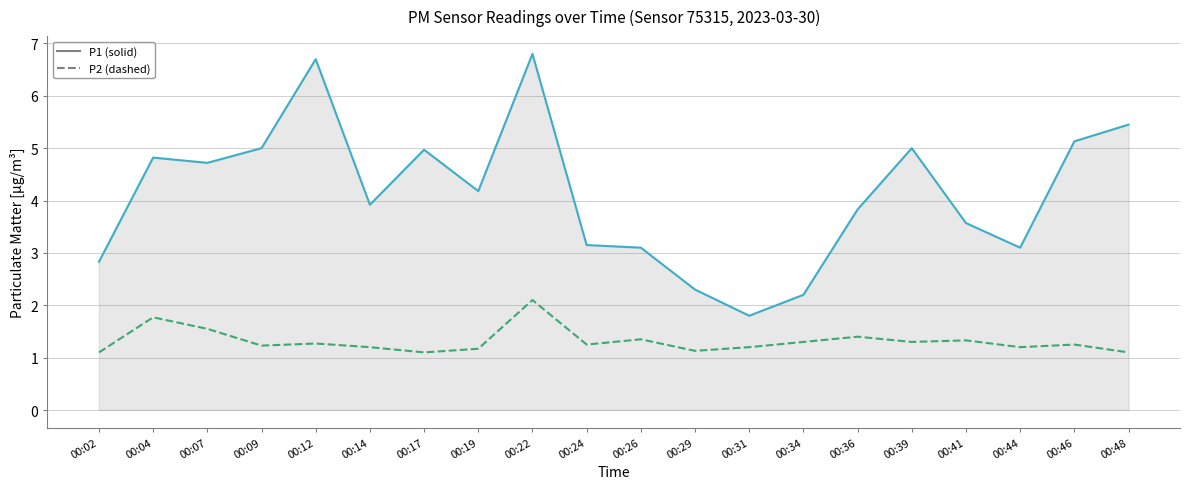

Does the chart have visible grid lines?

Yes